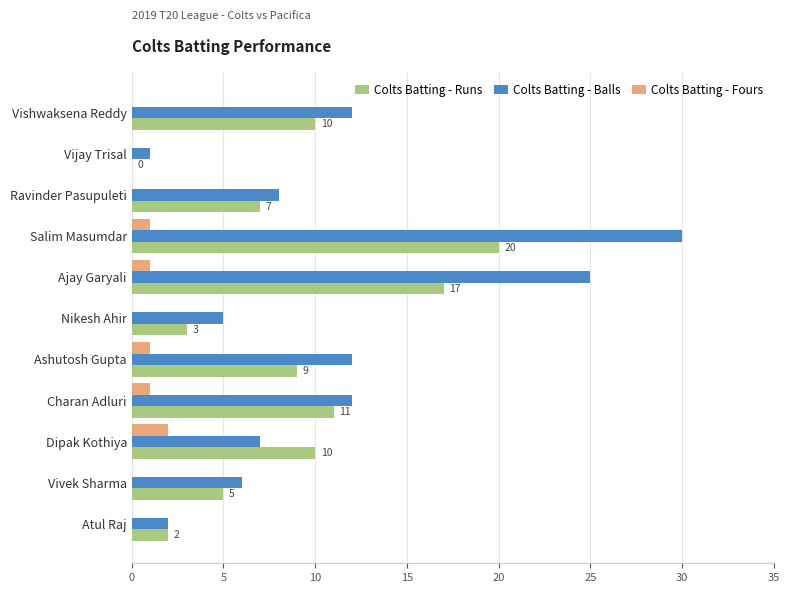

Which series has the largest range (max minus min)?

Colts Batting - Balls